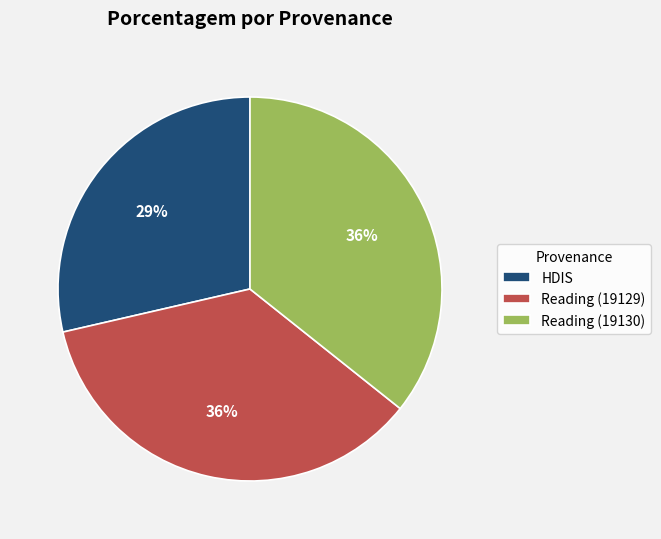

The Reading (19130) slice represents 36% of the pie. True or false?

True